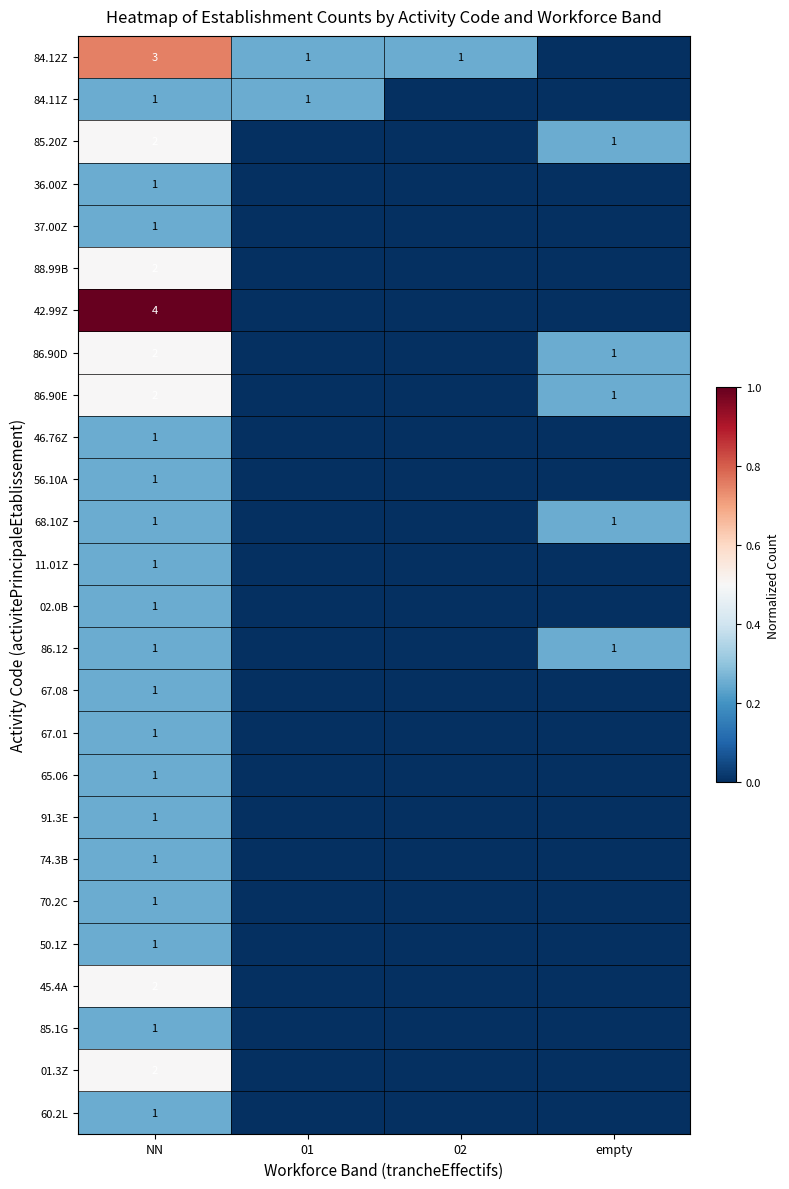

The 37.00Z series shows 0 at NN. True or false?

False